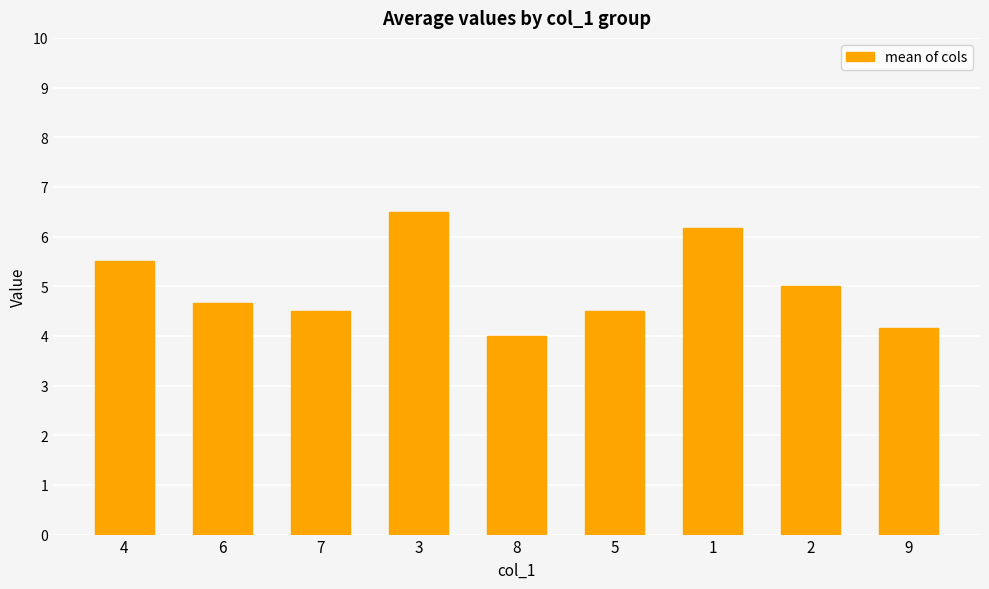

Which category has the highest value across all series?

3